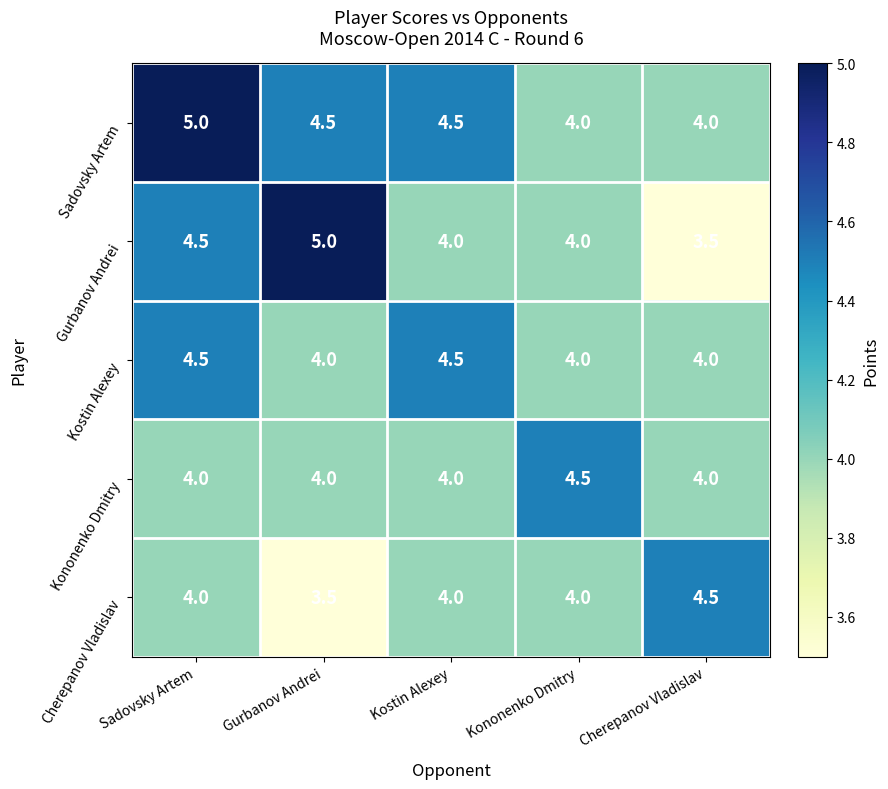

How many series are shown in this chart?

5